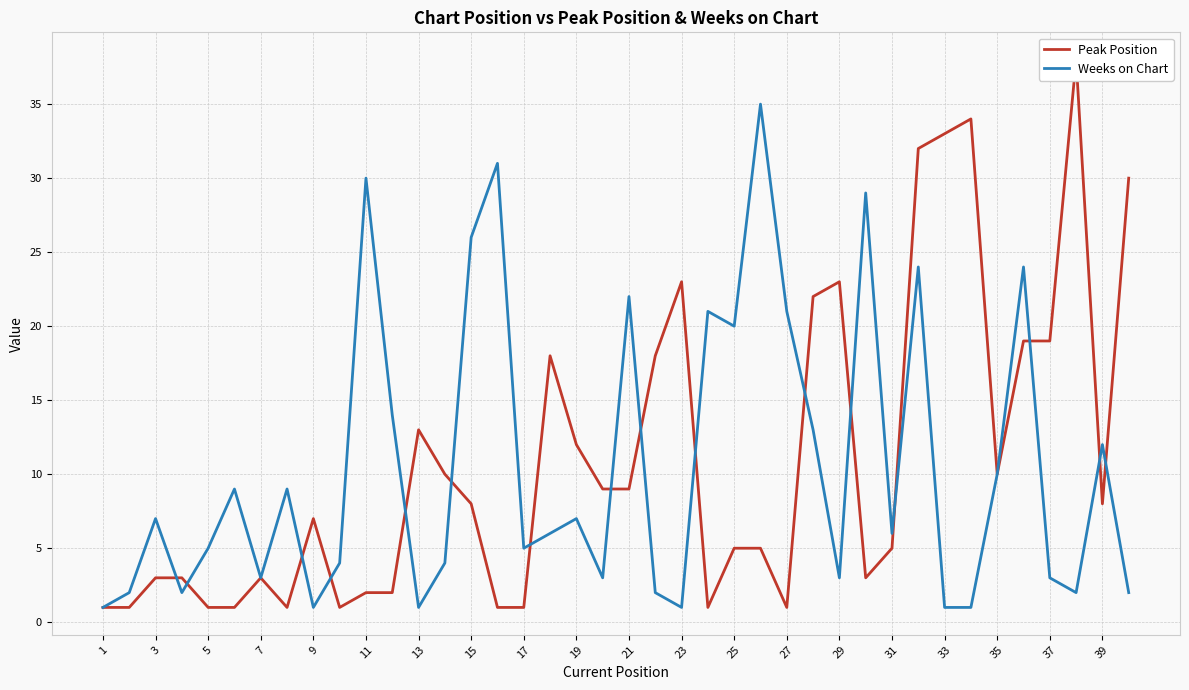

True or false: Weeks on Chart has a value of 21 at 27.

True